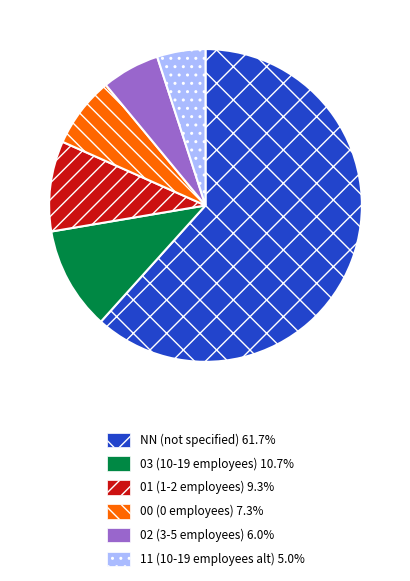

How many segments does this pie chart have?

6